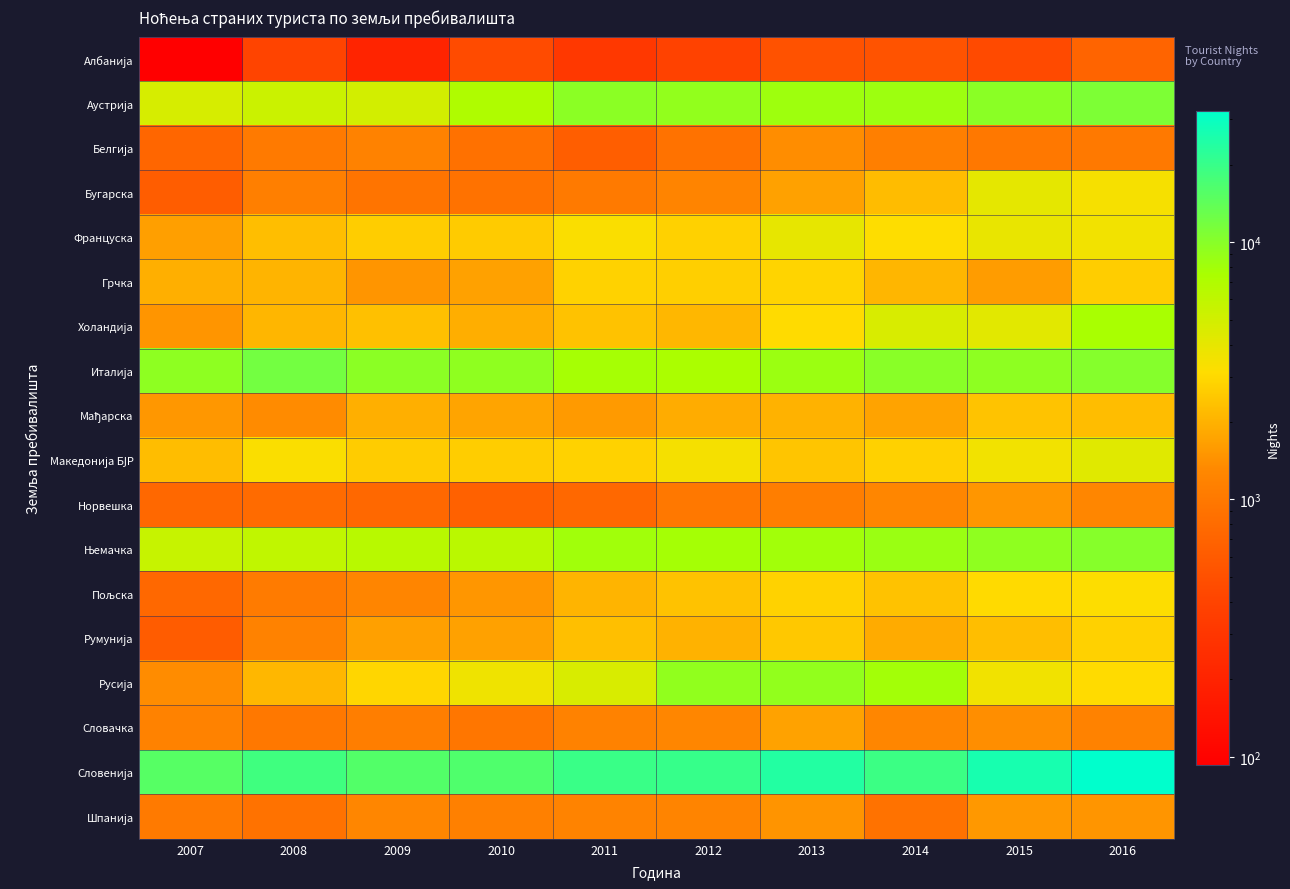

Between 2009 and 2015, which is larger?

2015